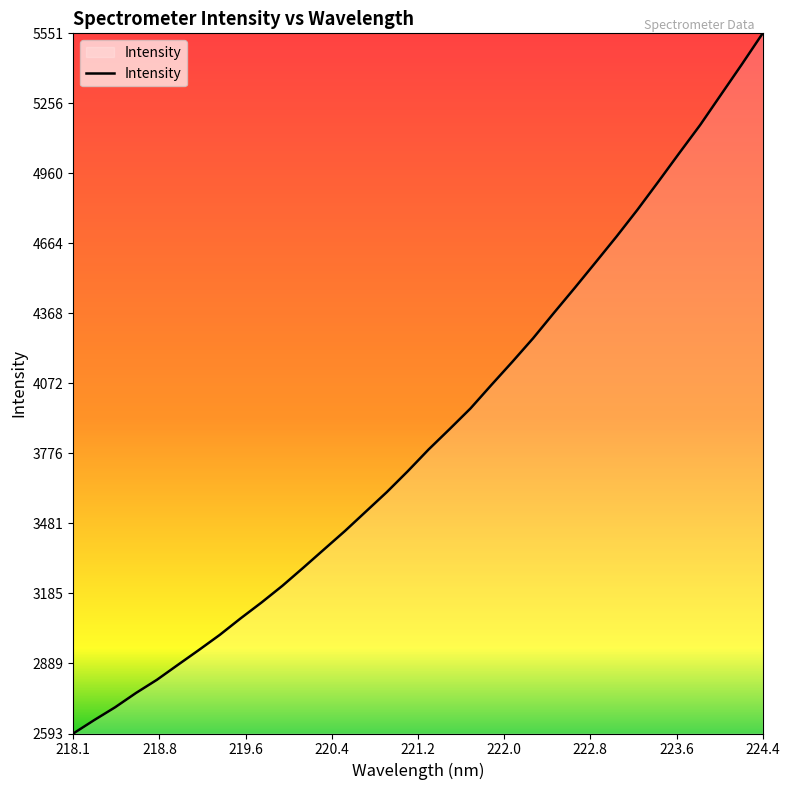

What is the smallest value displayed?

2593.6